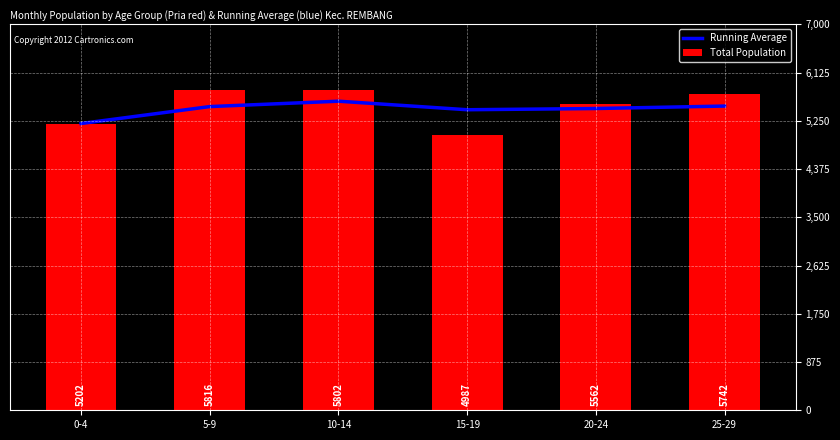

What is the average value of the Total Population series?

5518.5